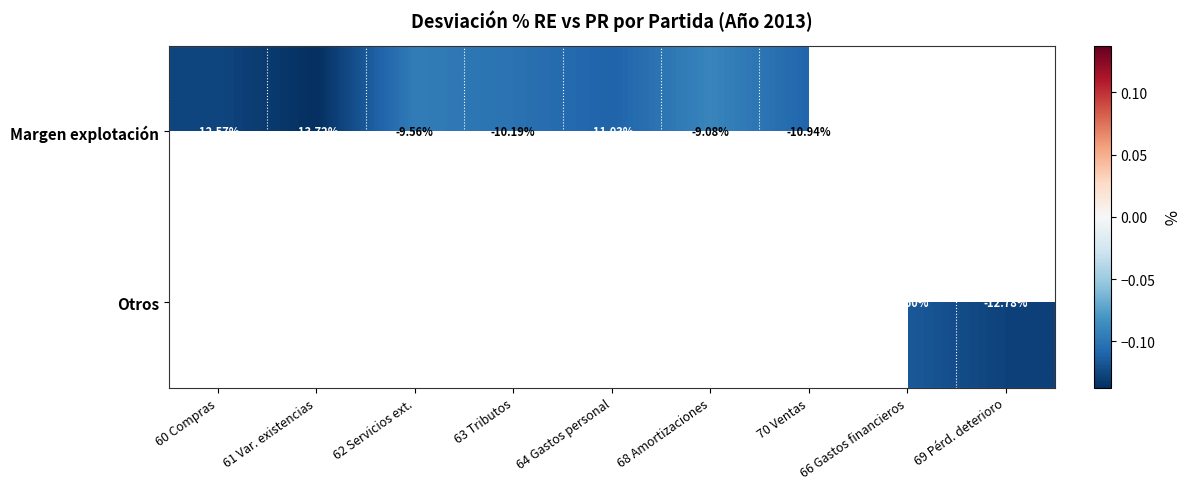

How many negative values does the Margen explotación series have?

7